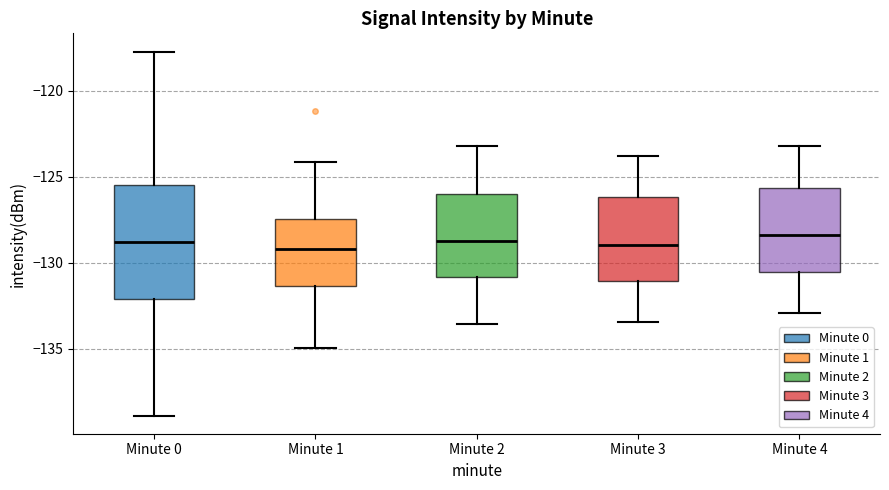

Where does the lower whisker of the box for Minute 3 end on the y-axis? The values are not printed on the chart, so give them approximately, as read against the axis.

-133.5